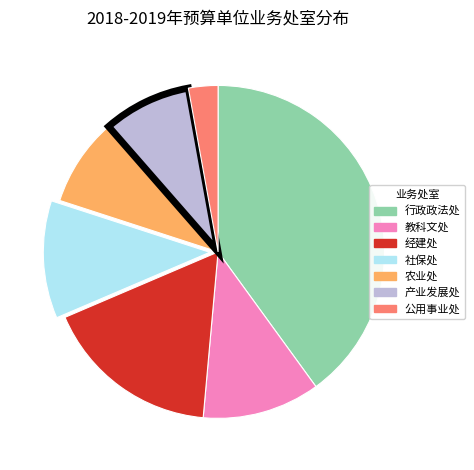

How many segments does this pie chart have?

7